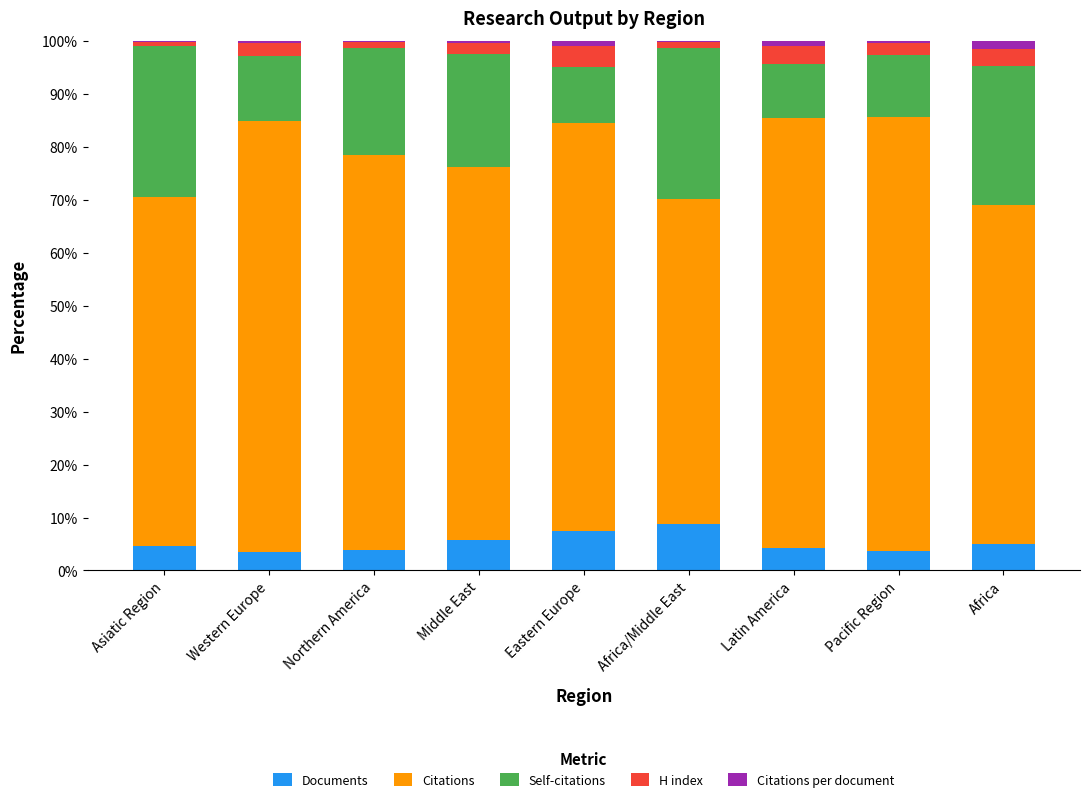

What is the highest value of the Documents series?

8.8